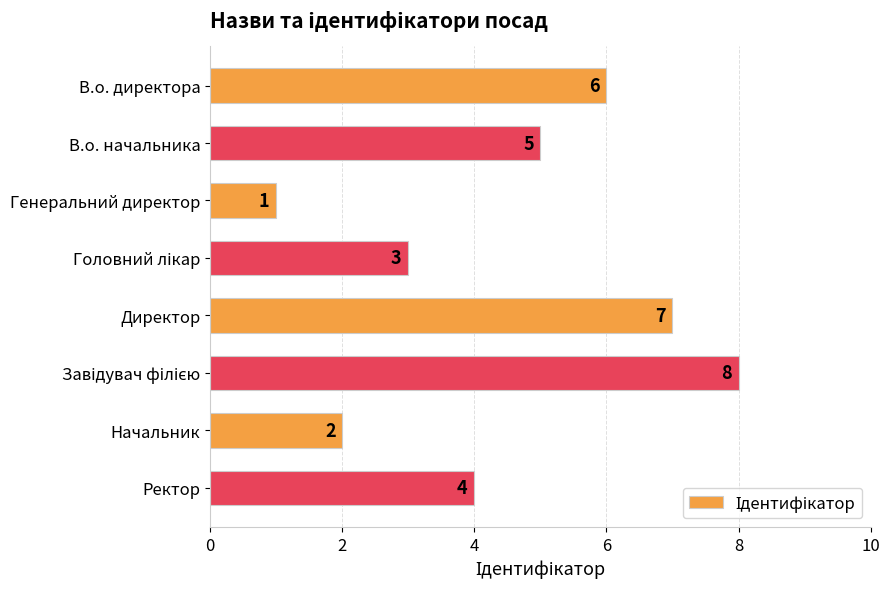

Reading bottom to top, list all the values displayed in this chart.

4	2	8	7	3	1	5	6